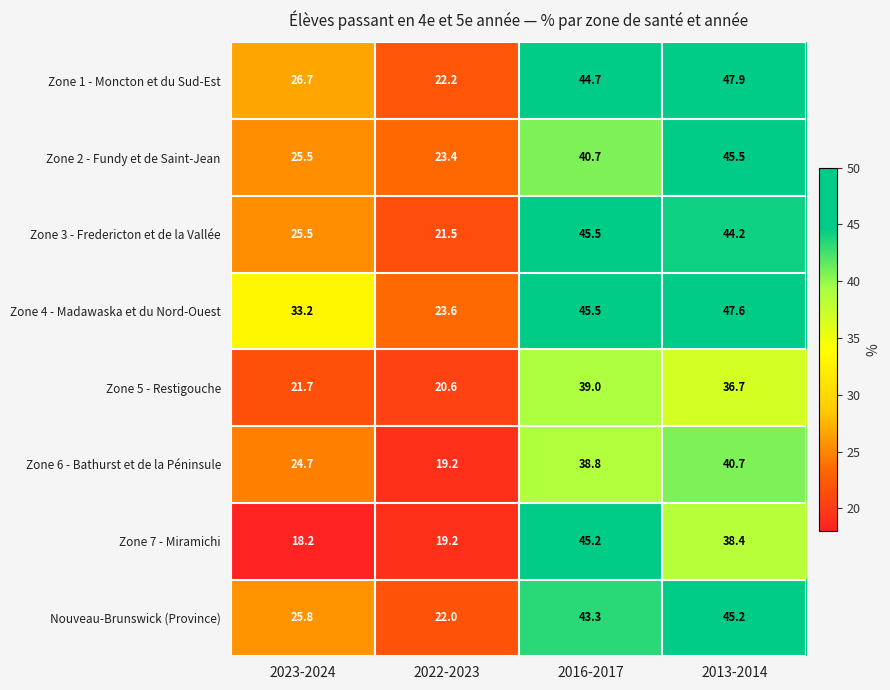

True or false: Zone 3 - Fredericton et de la Vallée has a value of 25.5 at 2023-2024.

True